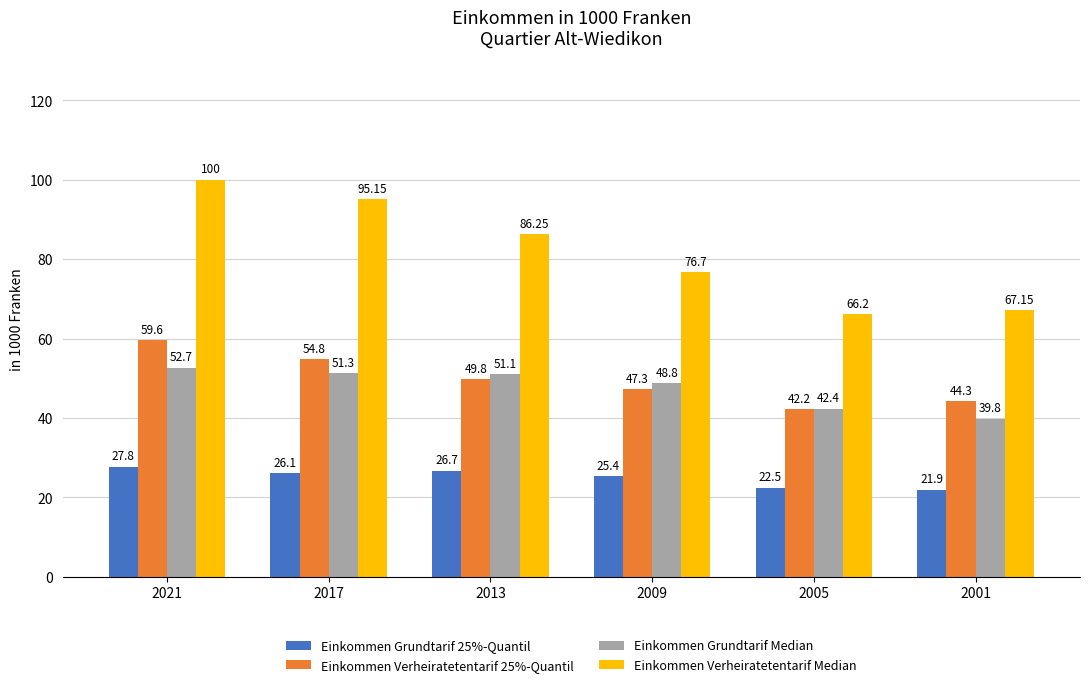

Which series changed the most between 2013 and 2001?

Einkommen Verheiratetentarif Median